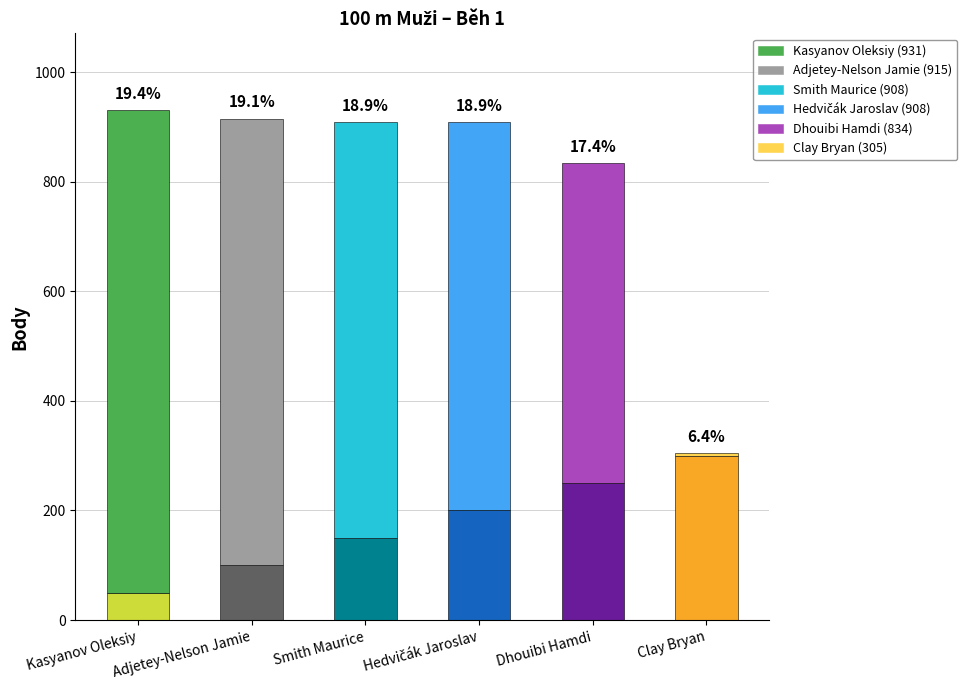

What is the difference between the Body values at Smith Maurice and Adjetey-Nelson Jamie?

7.0